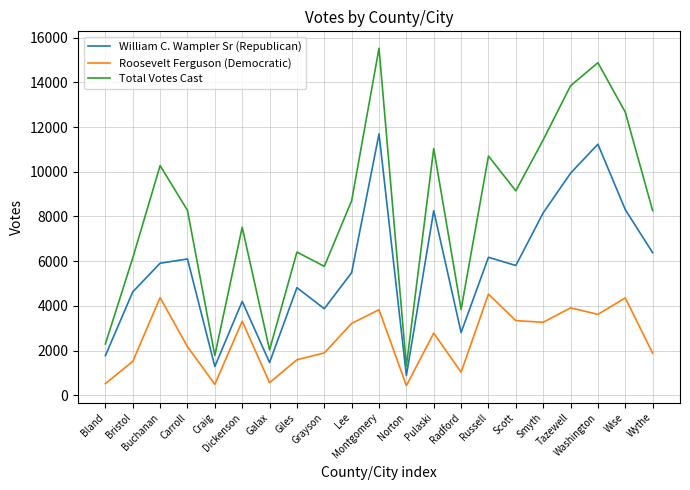

At which label does William C. Wampler Sr (Republican) reach its minimum?

Norton